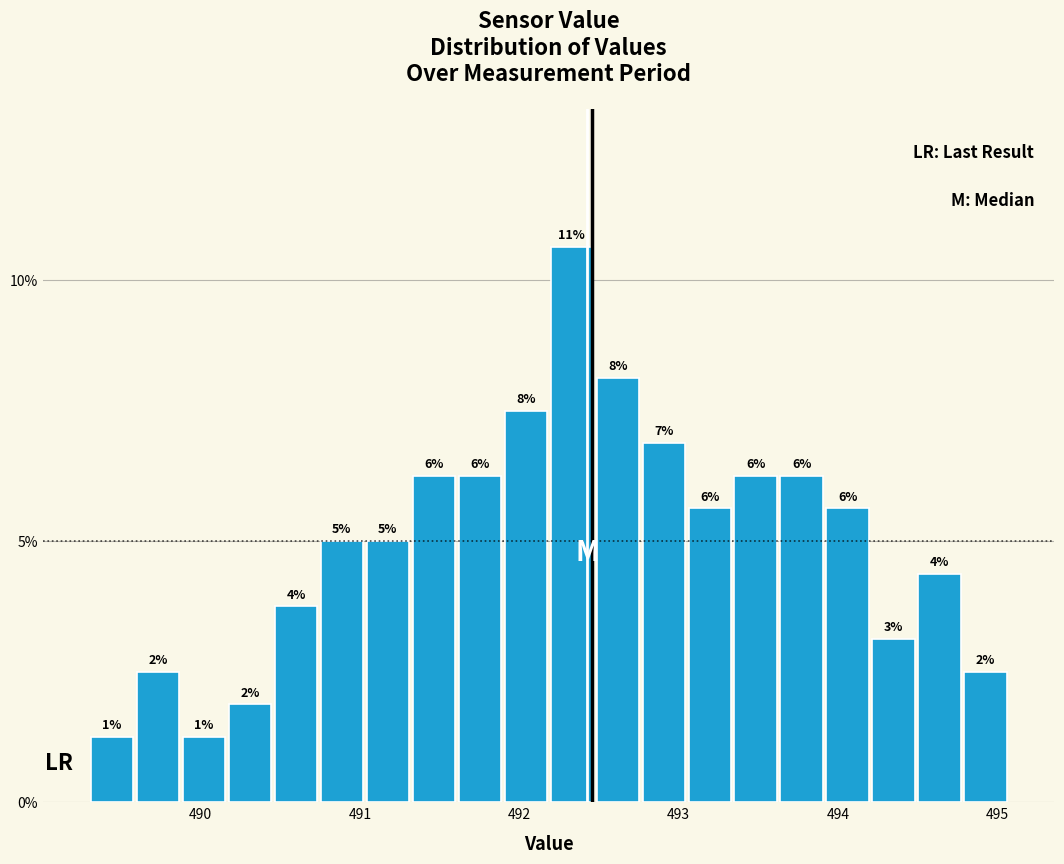

Around what value on the x-axis is the tallest bar? Give the approximate position of its centre, as read against the axis.

492.3